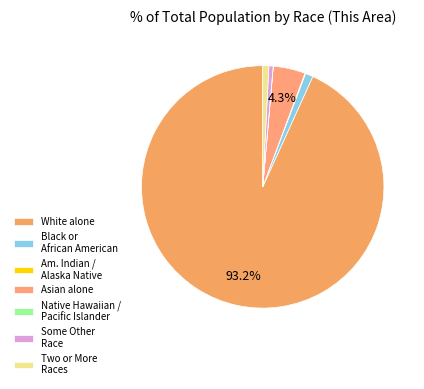

Which category has the biggest portion of the pie?

White alone